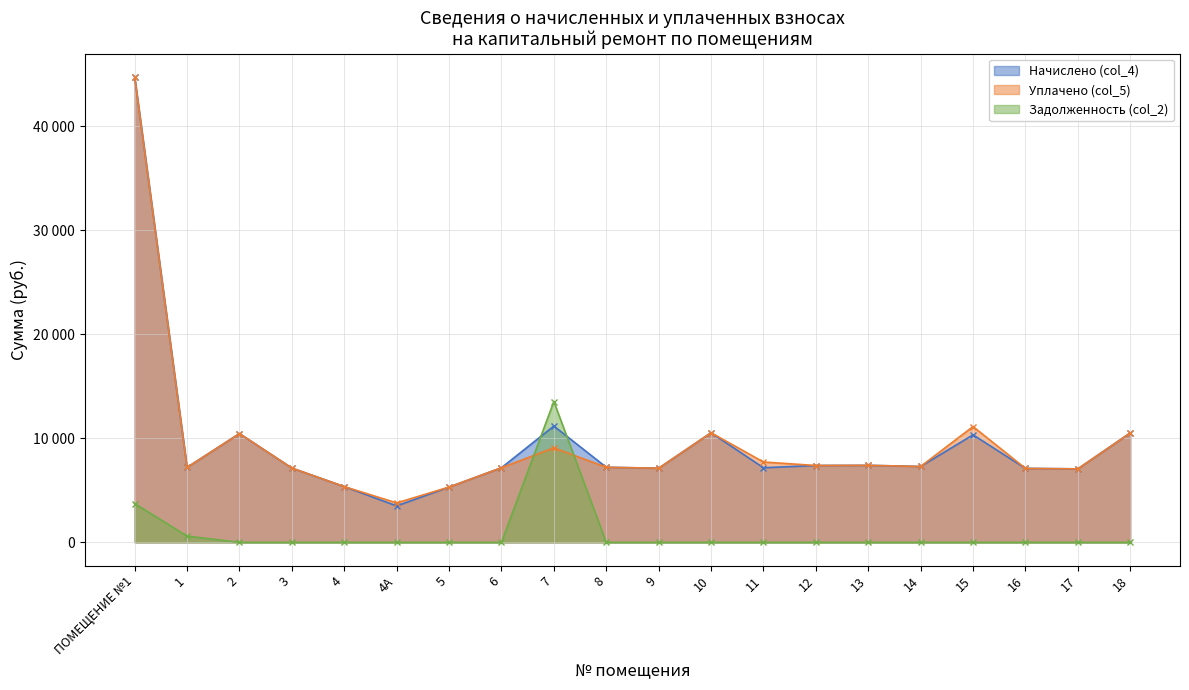

Rank the series by their maximum value, from highest to lowest.

Начислено (col_4), Уплачено (col_5), Задолженность (col_2)